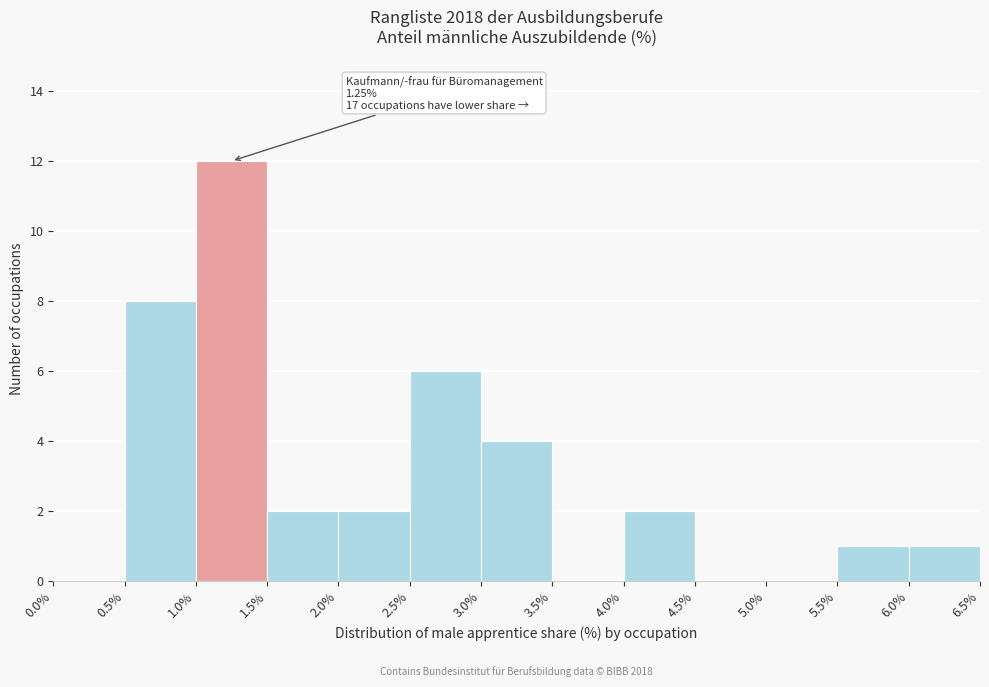

Which range on the x-axis has the tallest bar?

1.0% to 1.5%